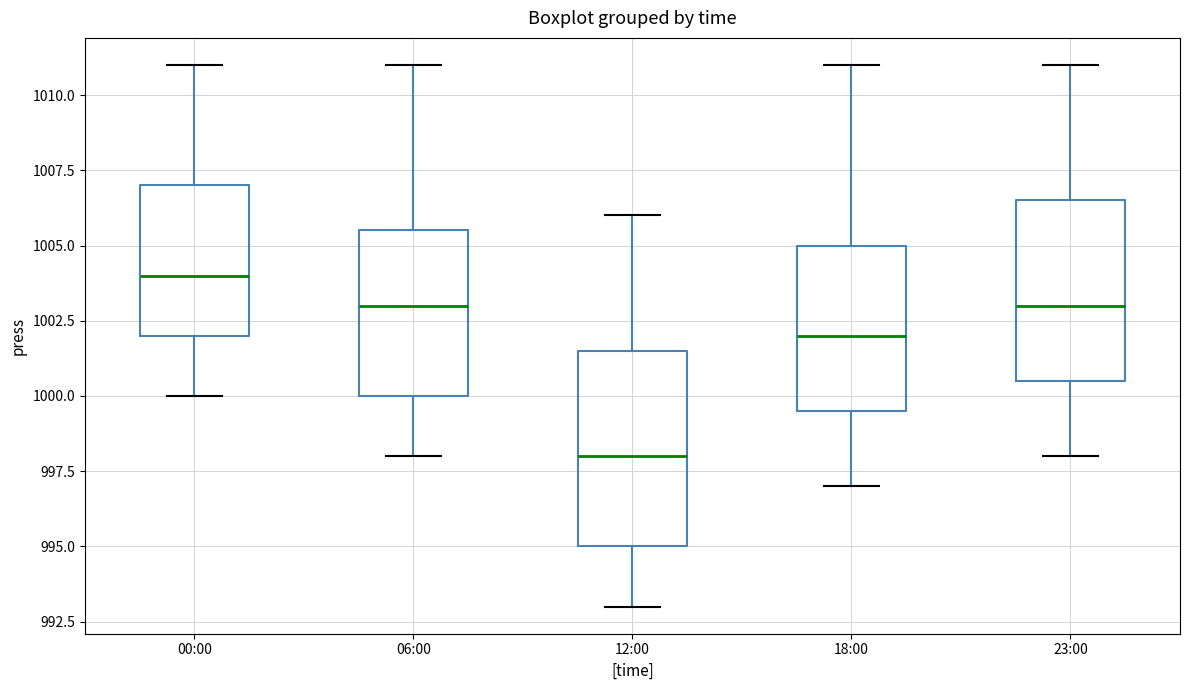

Reading left to right, read every box against the y-axis: the position of its median line, the range the box covers, and the ends of its whiskers. The values are not printed on the chart, so give them approximately, as read against the axis.

00:00: median 1004.0, box 1002.0 to 1007.0, whiskers 1000.0 to 1011.0
06:00: median 1003.0, box 1000.0 to 1005.5, whiskers 998.0 to 1011.0
12:00: median 998.0, box 995.0 to 1001.5, whiskers 993.0 to 1006.0
18:00: median 1002.0, box 999.5 to 1005.0, whiskers 997.0 to 1011.0
23:00: median 1003.0, box 1000.5 to 1006.5, whiskers 998.0 to 1011.0